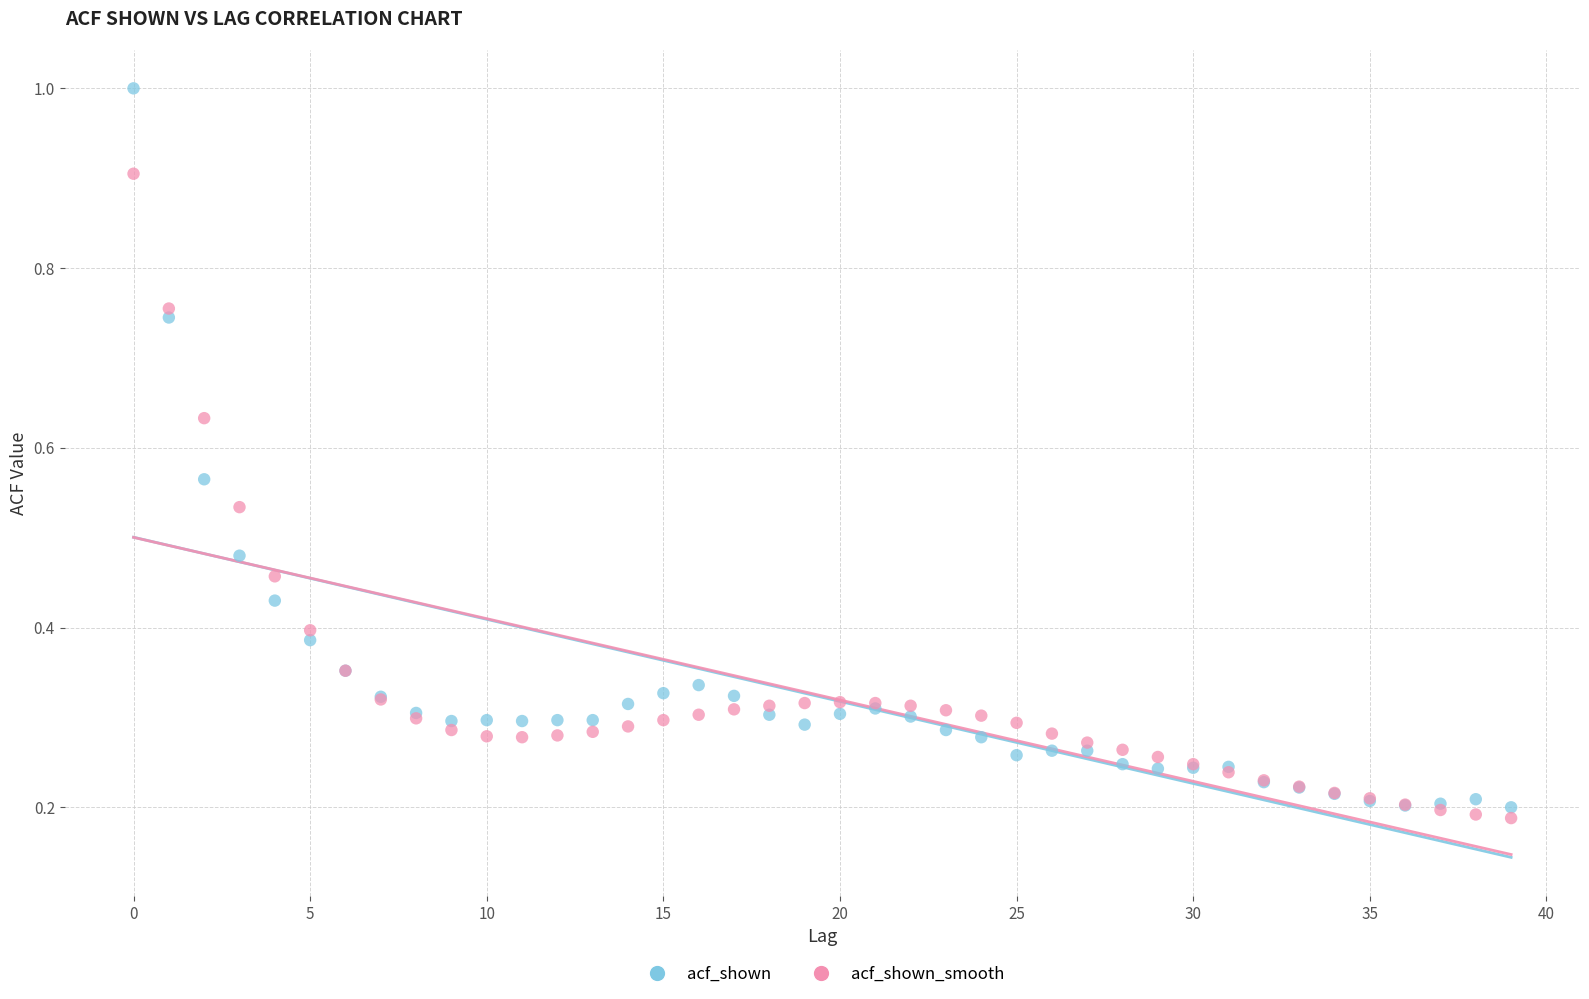

Which series contains the highest Y value?

acf_shown